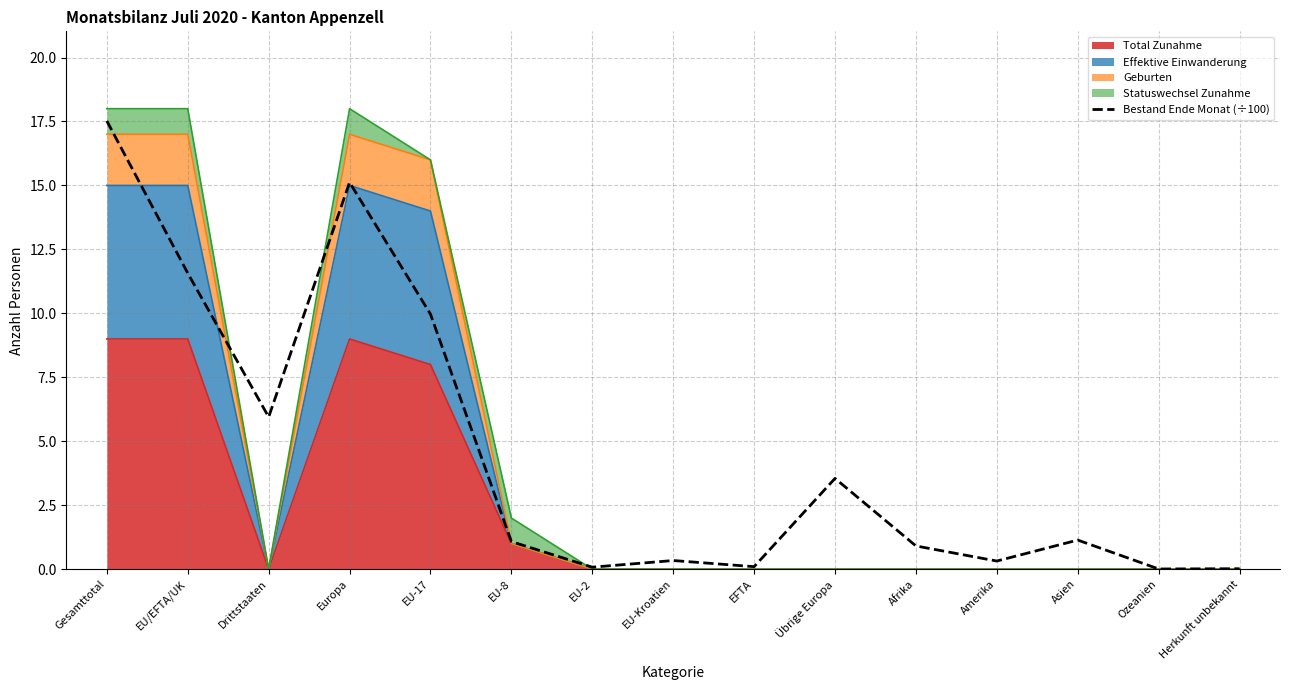

What is the label of the 9th point from the left?

EFTA